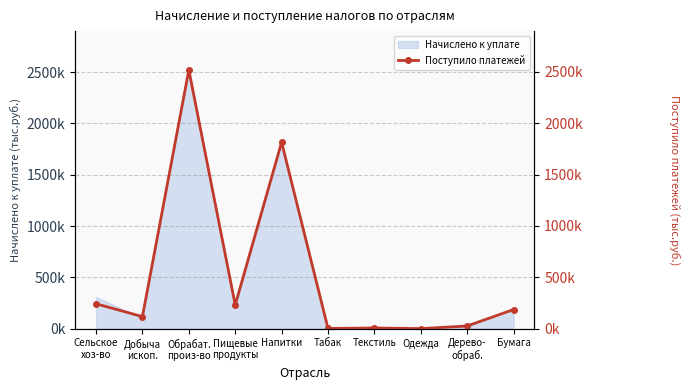

What is the greatest value displayed?

2517918